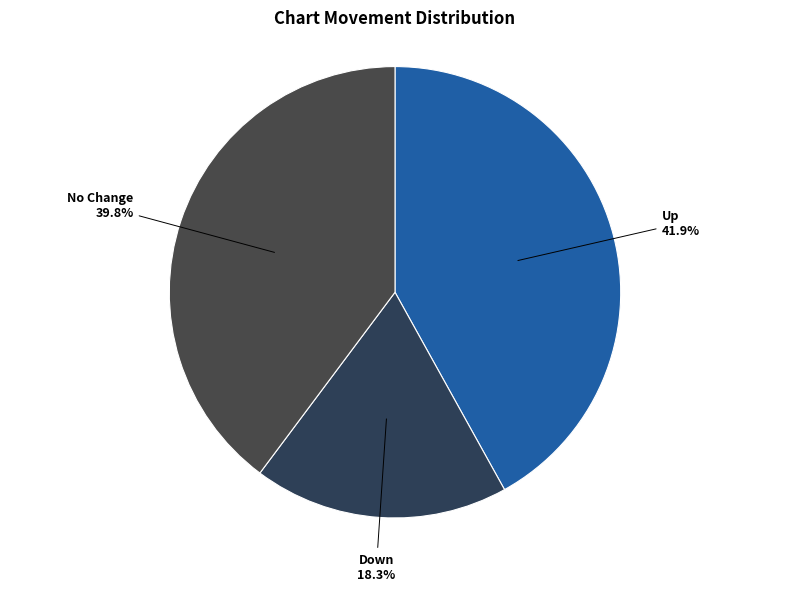

Between Down and Up, which is larger?

Up